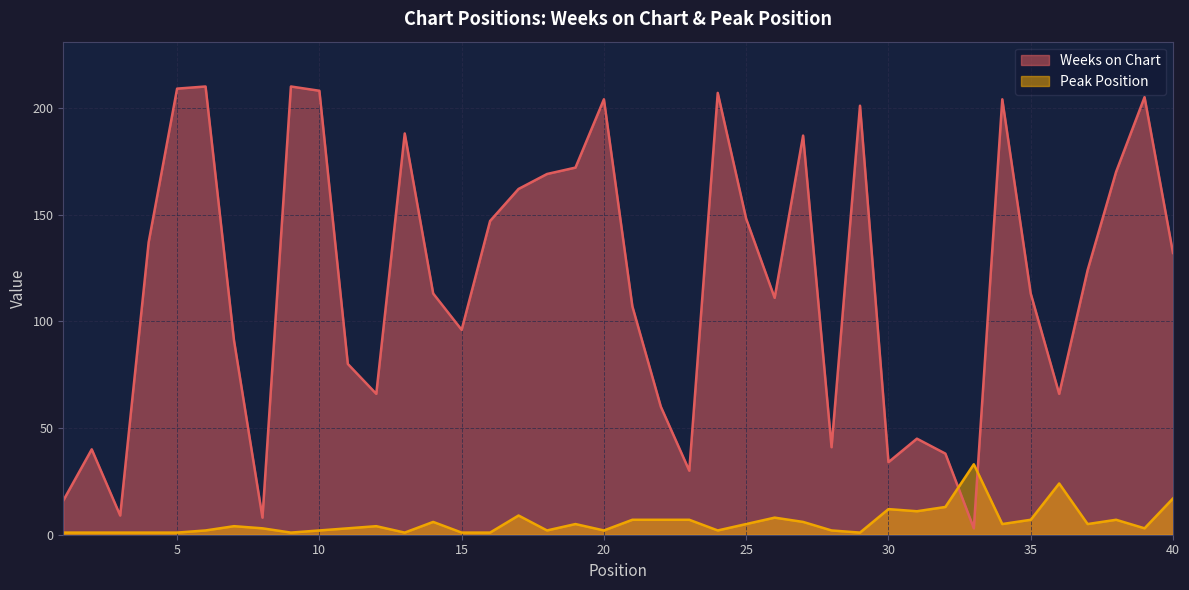

Rank the categories by Peak Position value from lowest to highest.

1, 2, 3, 4, 5, 9, 13, 15, 16, 29, 6, 10, 18, 20, 24, 28, 8, 11, 39, 7, 12, 19, 25, 34, 37, 14, 27, 21, 22, 23, 35, 38, 26, 17, 31, 30, 32, 40, 36, 33